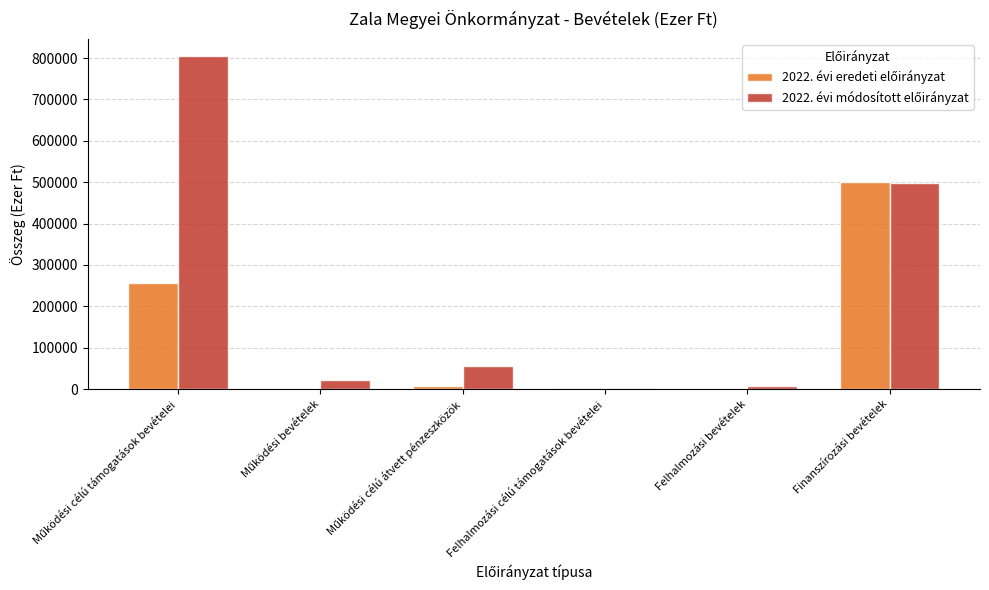

What is the spread (max minus min) of values at Finanszírozási bevételek?

1222